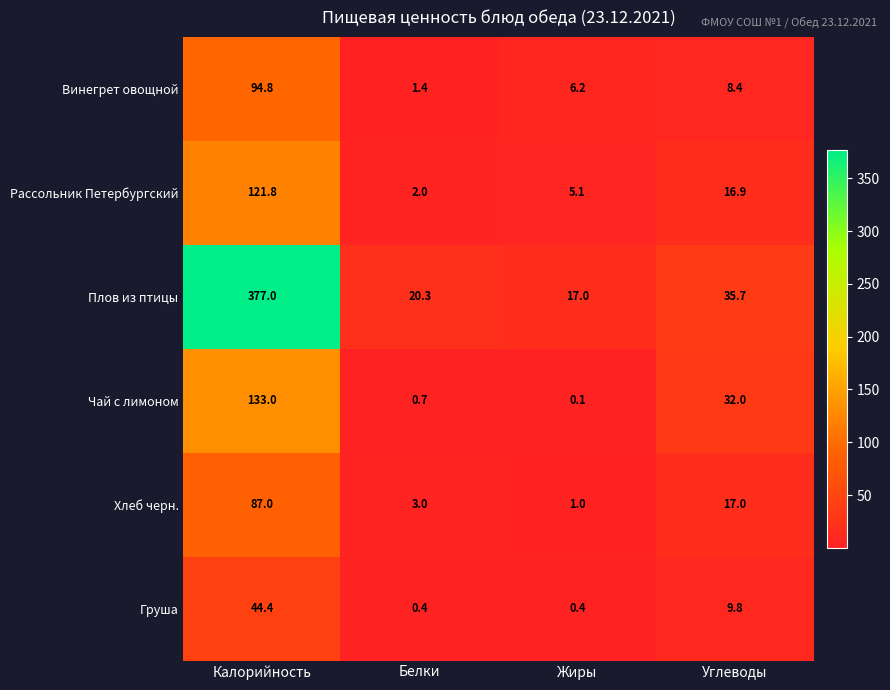

What is the difference between the maximum and second lowest values in the Чай с лимоном series?

132.3